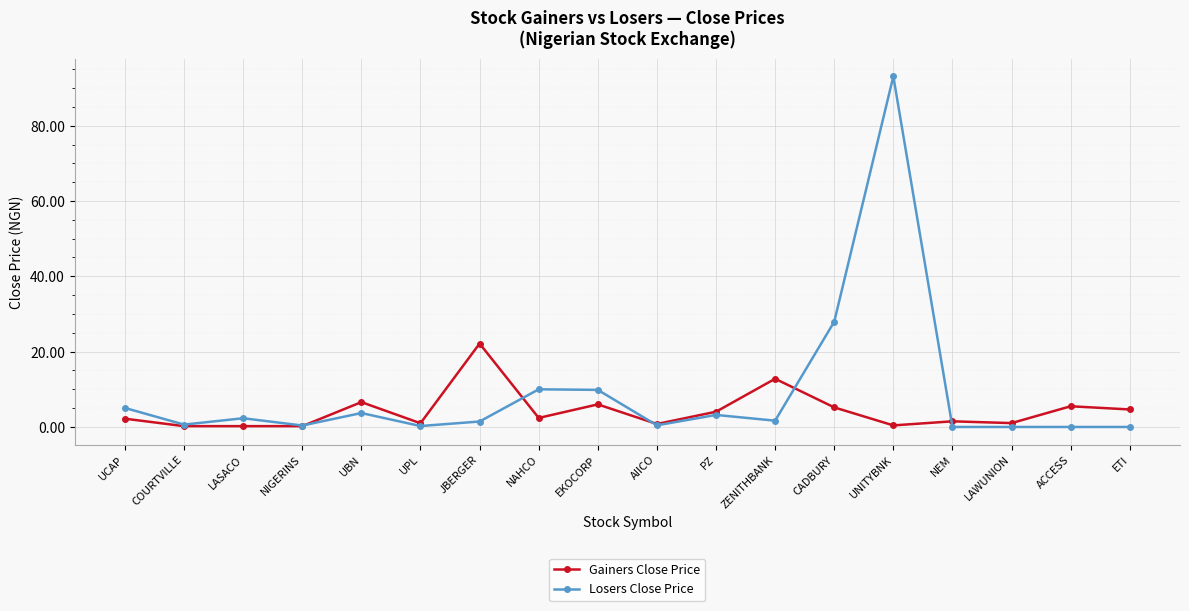

At which label is Losers Close Price closest to 46?

CADBURY